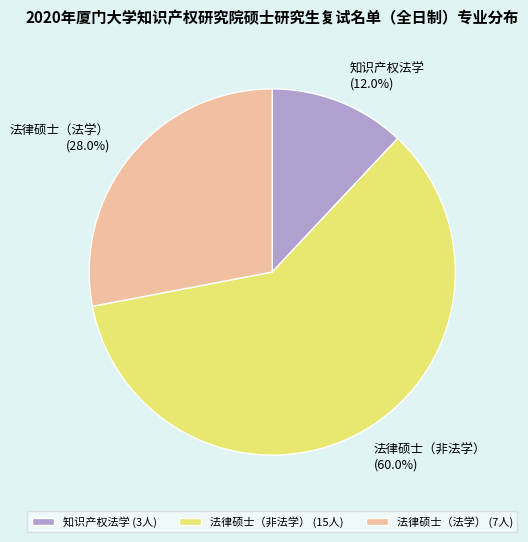

Rank the categories by value from highest to lowest.

法律硕士（非法学）, 法律硕士（法学）, 知识产权法学